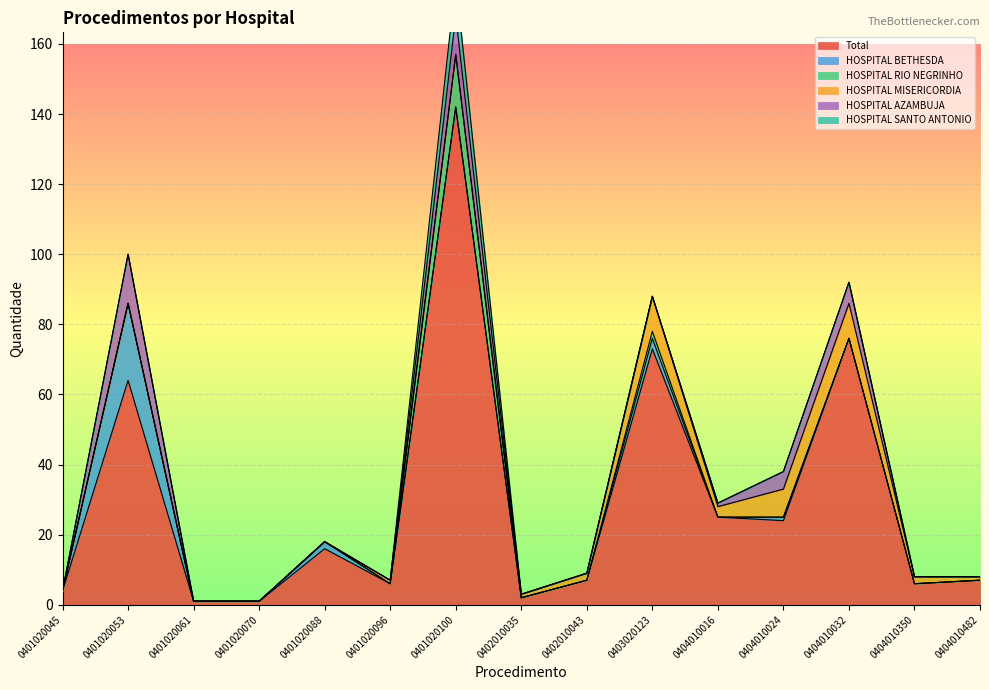

Does the chart display data point markers on the line(s)?

No